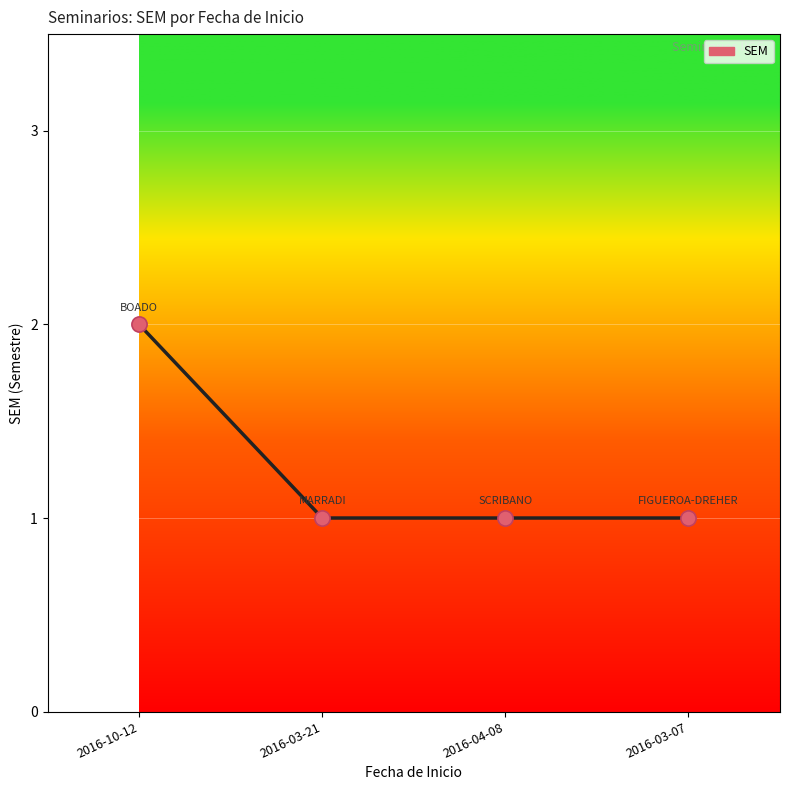

Approximately how many times larger is the value at 2016-03-07 compared to 2016-10-12?

0.5